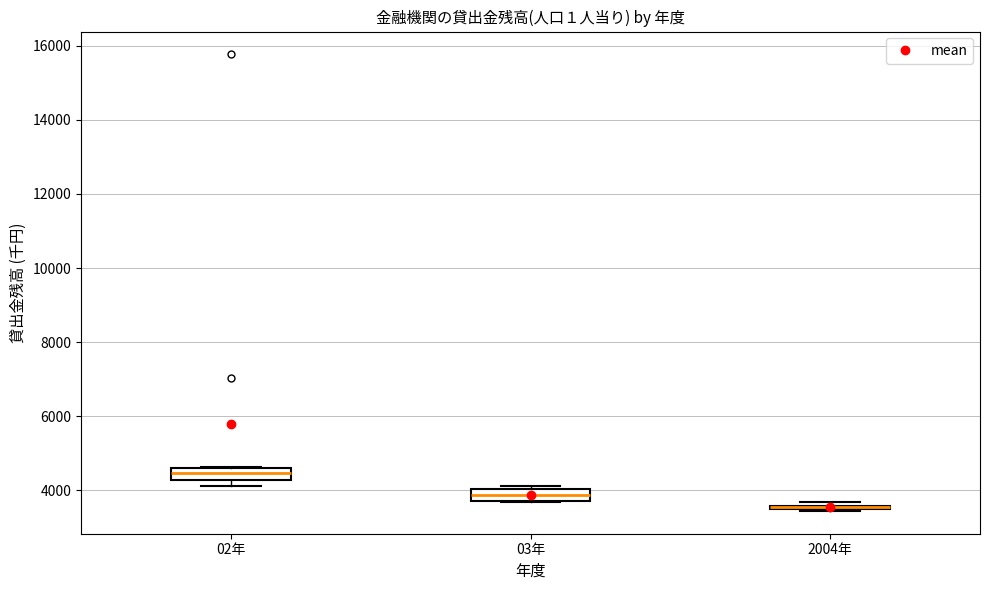

Where is the upper edge of the box for 03年 on the y-axis? The values are not printed on the chart, so give them approximately, as read against the axis.

4000